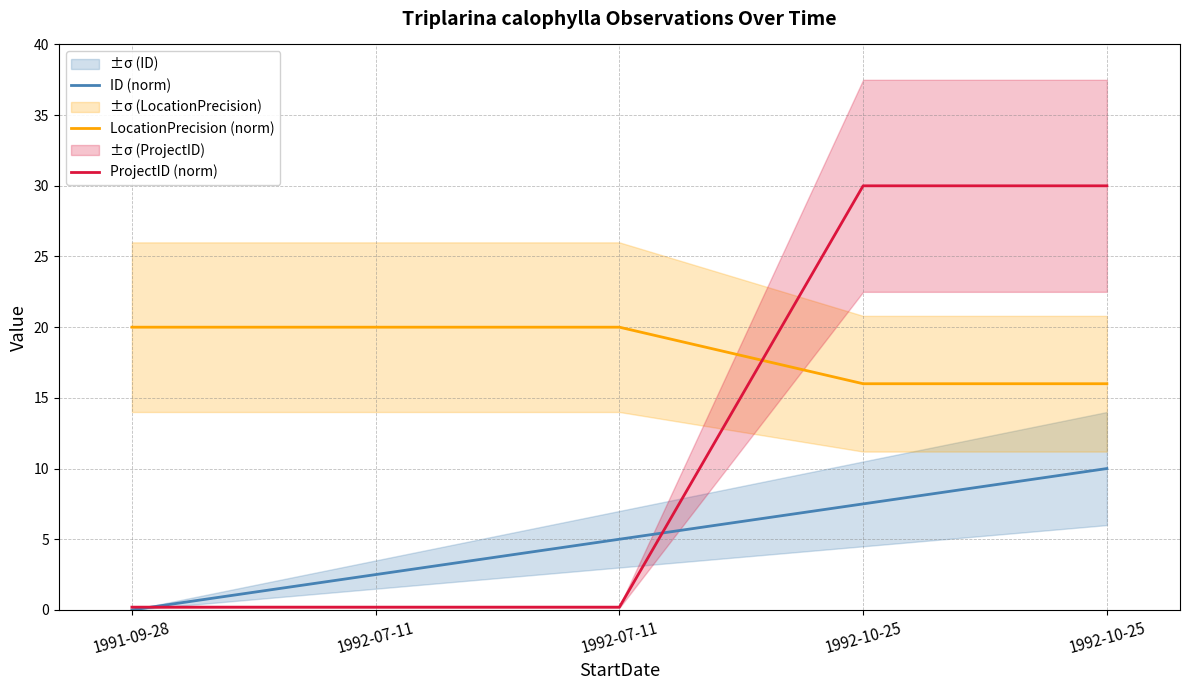

At 1992-07-11, list the series in order from smallest to largest.

ProjectID (norm), ID (norm), LocationPrecision (norm)